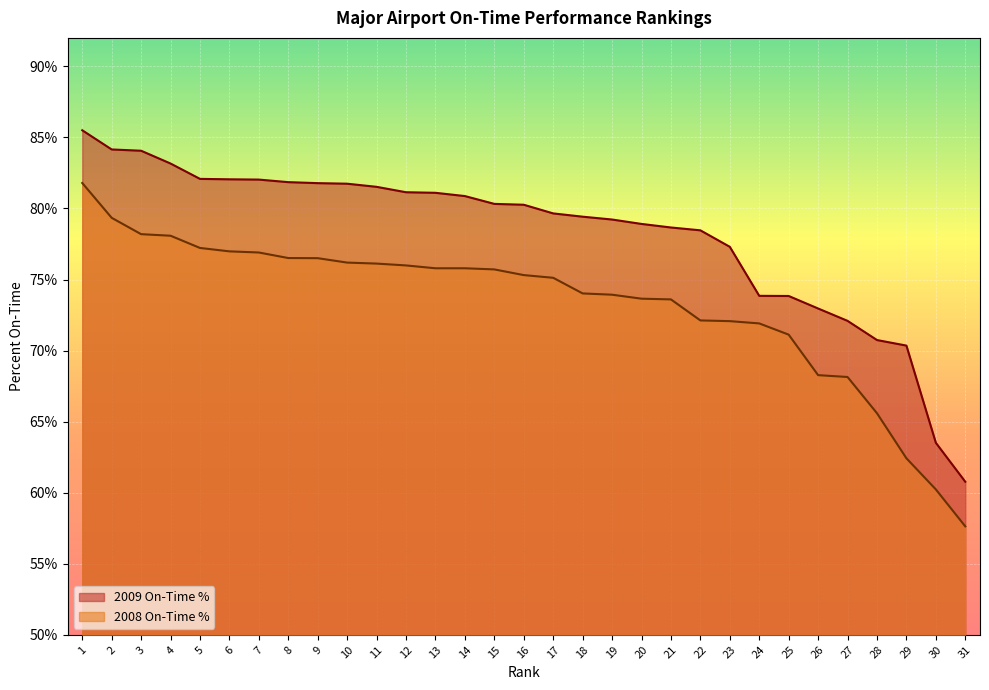

How many categories are shown in the chart?

31